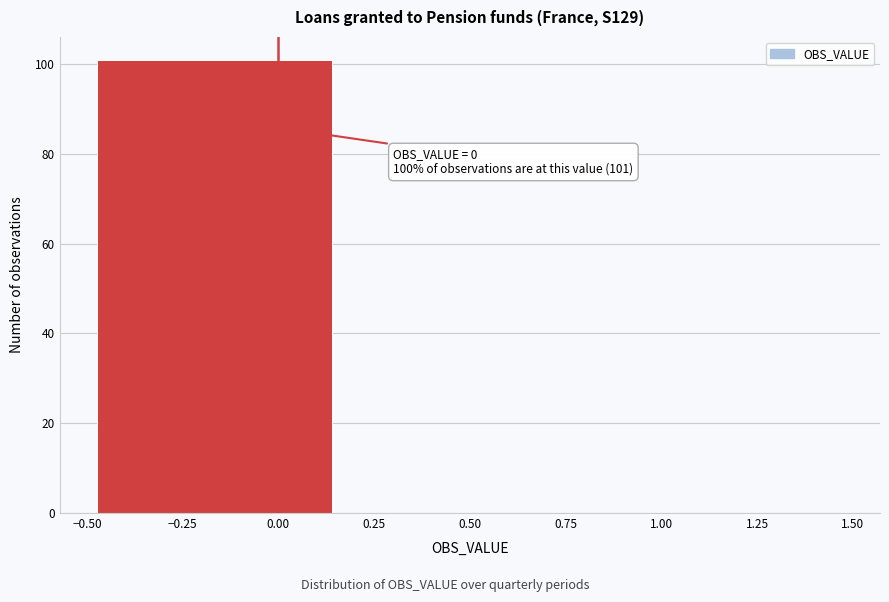

Over which range of the x-axis is the bar tallest?

-0.50 to 0.15